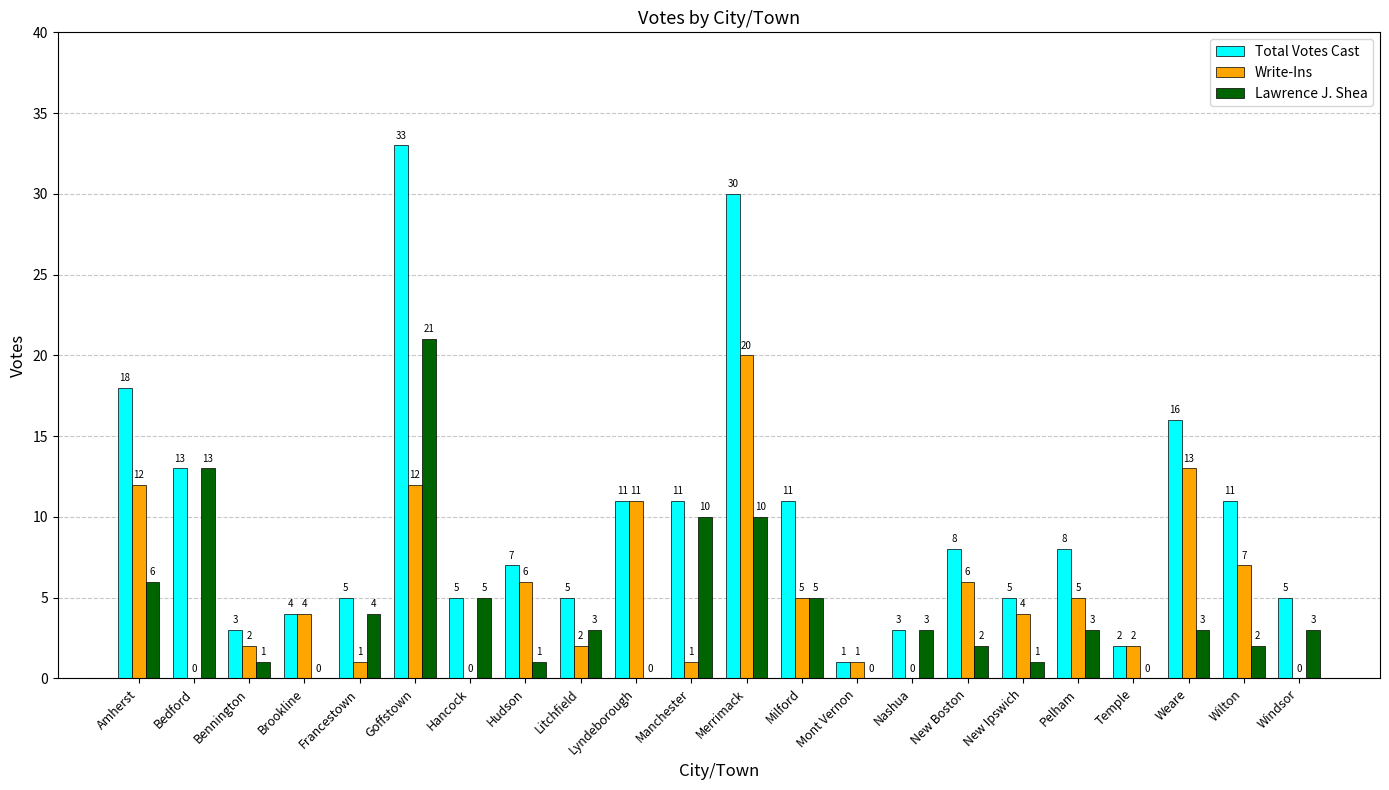

Where is Write-Ins nearest to the value 10?

Lyndeborough